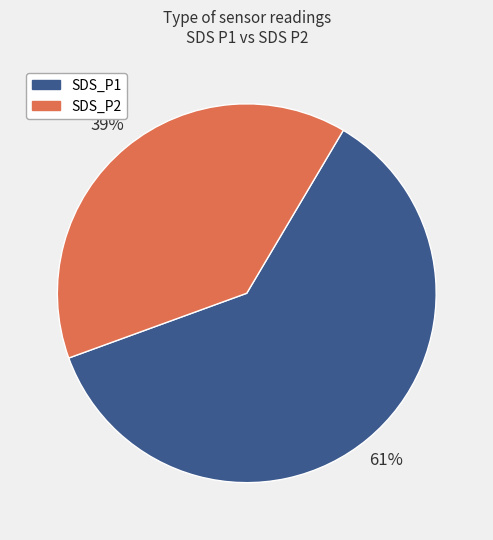

Count the number of slices in the pie.

2